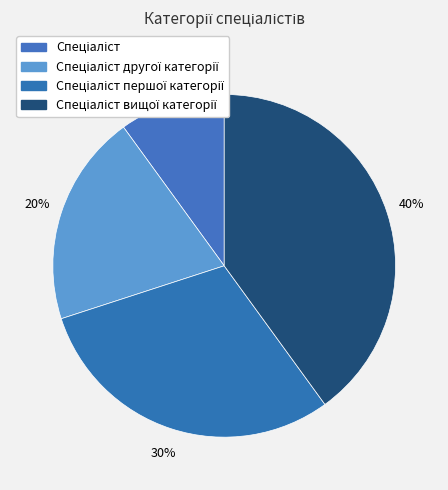

Count the number of slices in the pie.

4